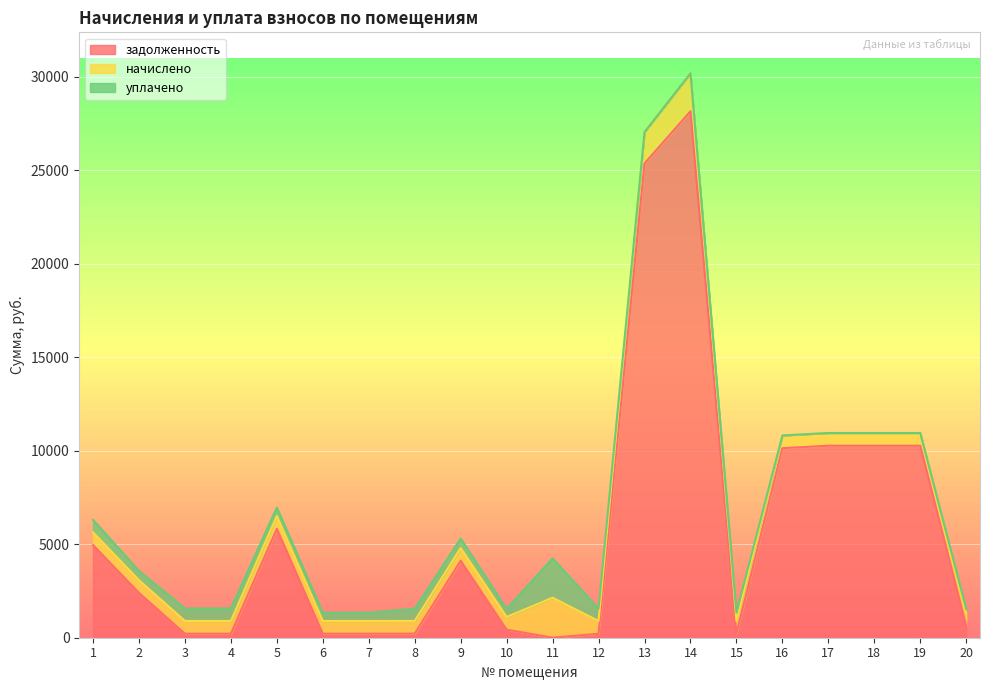

What is the value of the начислено point at the 7th from the left?

680.4